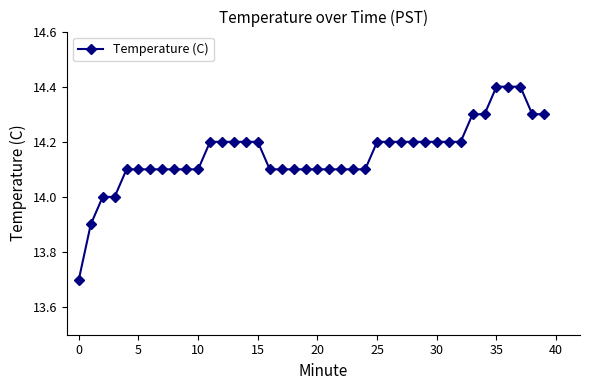

How many categories are shown in the chart?

40